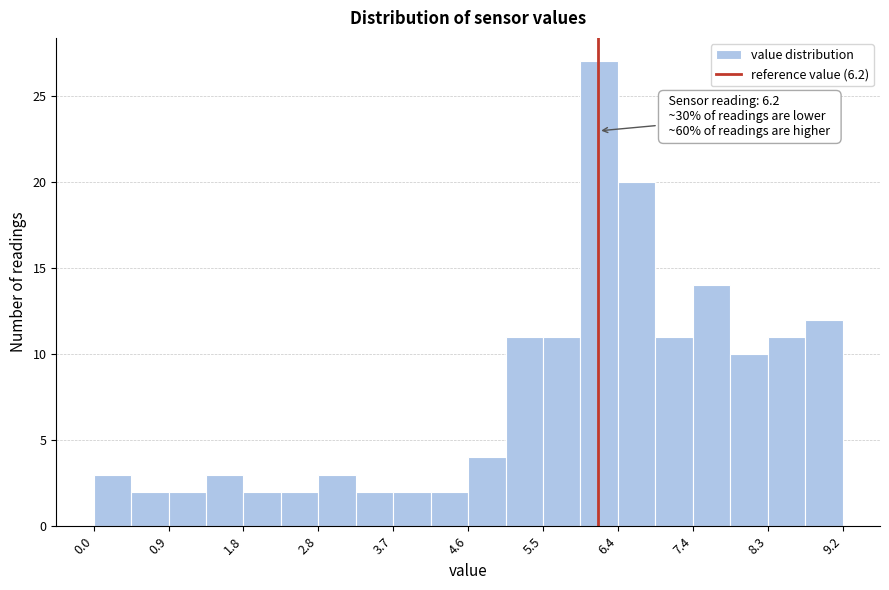

Over which range of the x-axis is the bar tallest?

5.98 to 6.44